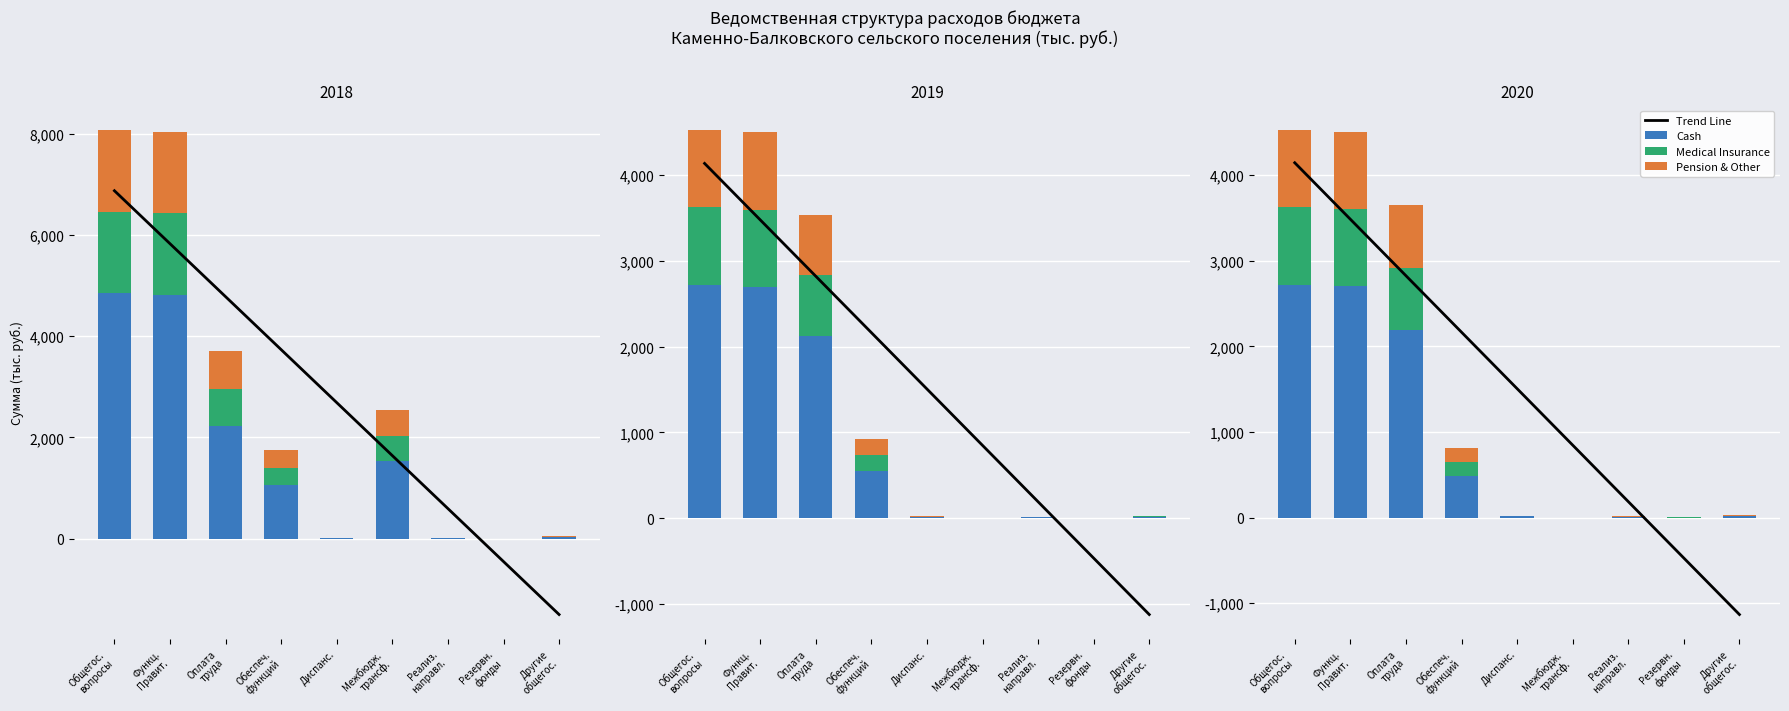

At how many categories does at least one series exceed 2114?

4